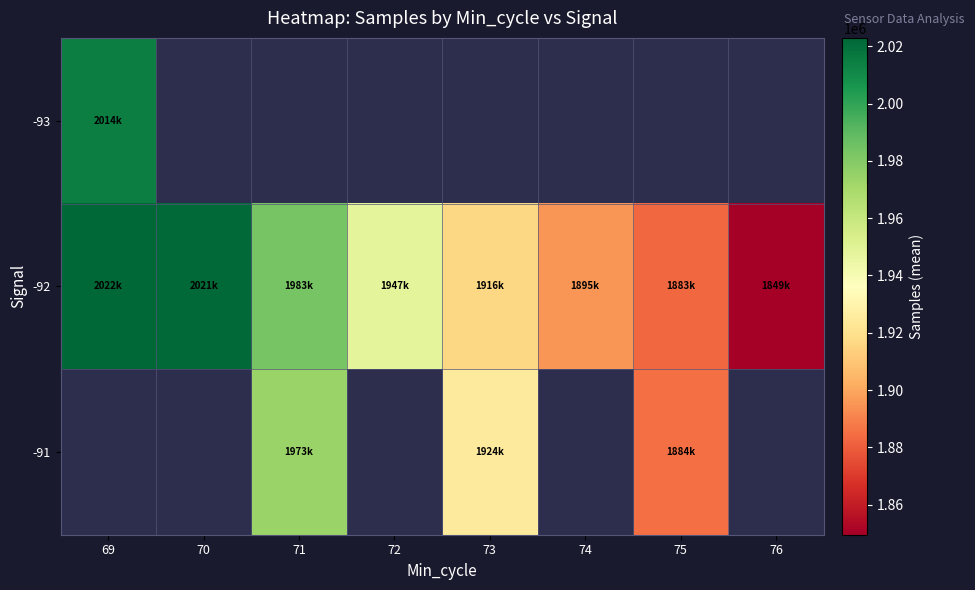

At how many categories does at least one series exceed 1891270?

6